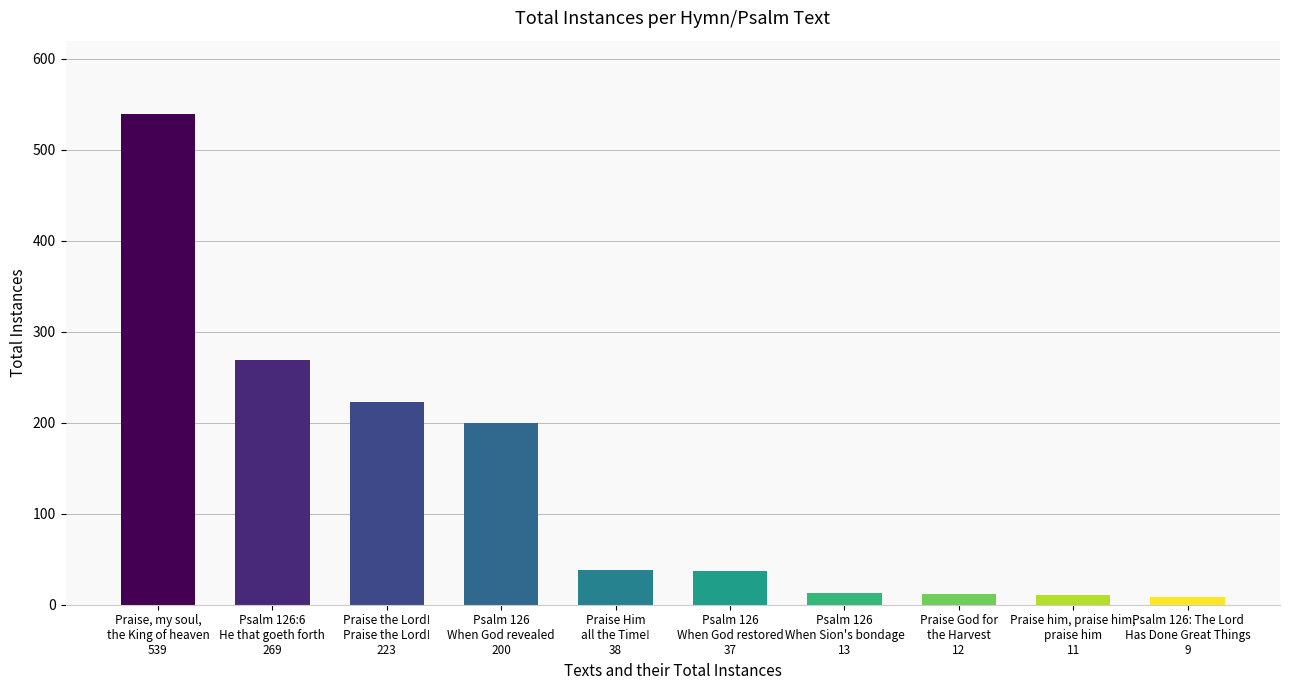

Which has a higher value, Praise him, praise him,
praise him
11 or Praise the Lord!
Praise the Lord!
223?

Praise the Lord!
Praise the Lord!
223